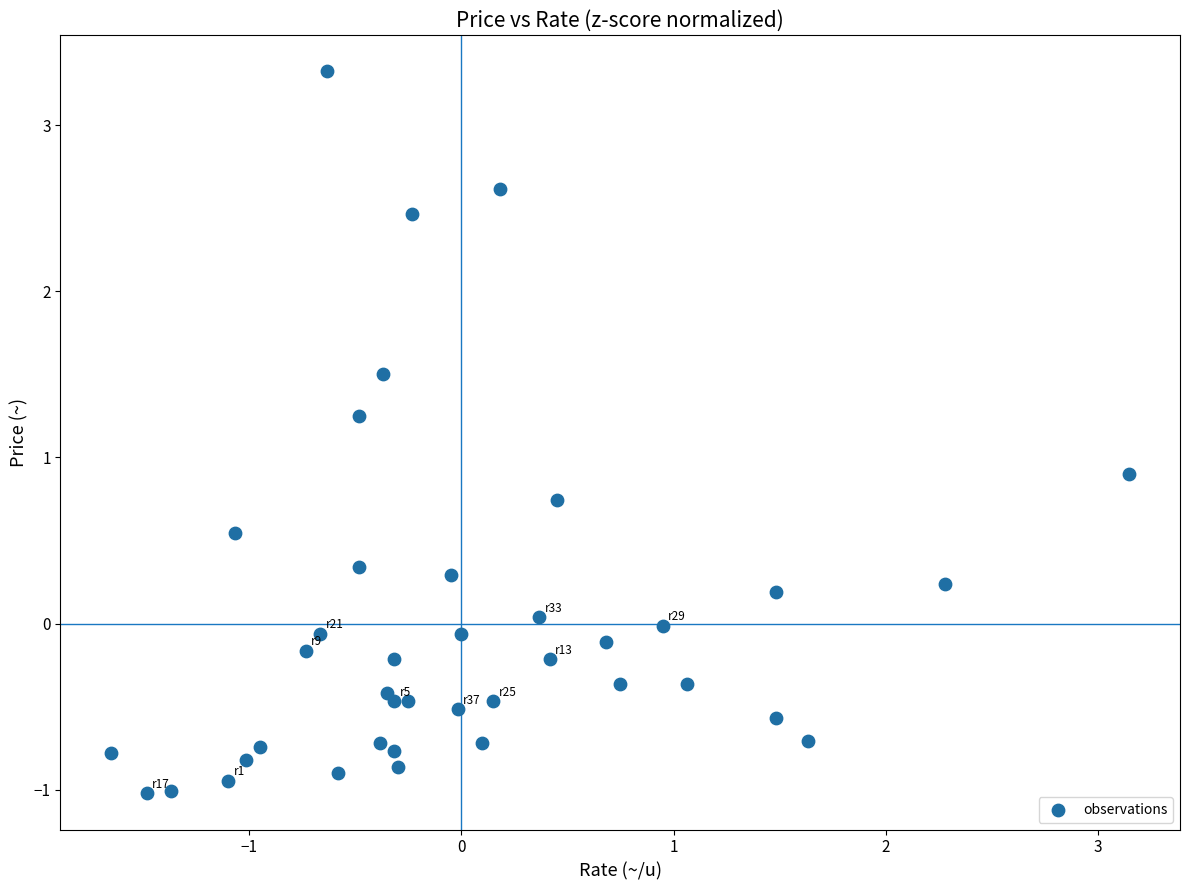

What Y value in the scatter plot is closest to 1?

0.9